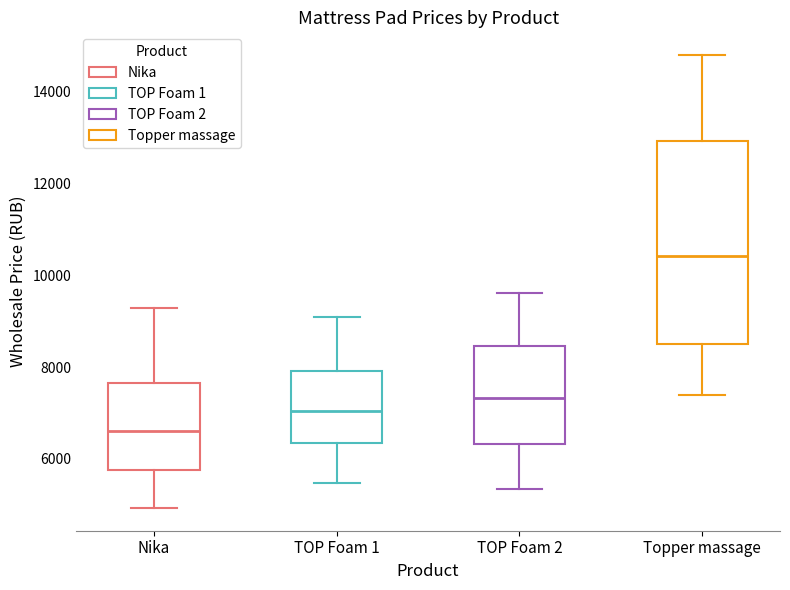

Where does the median line of the box for Nika sit on the y-axis? The values are not printed on the chart, so give them approximately, as read against the axis.

6600